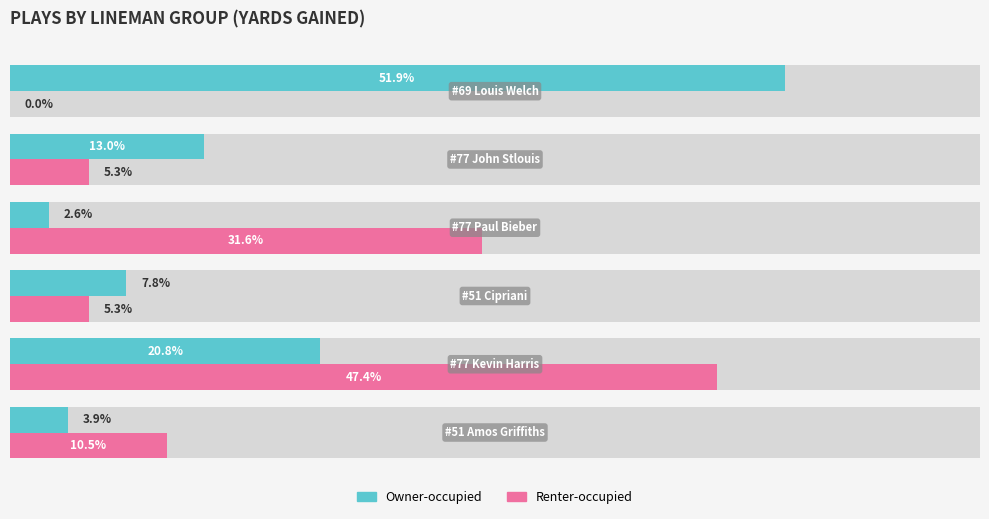

How many bars are there in each group?

2